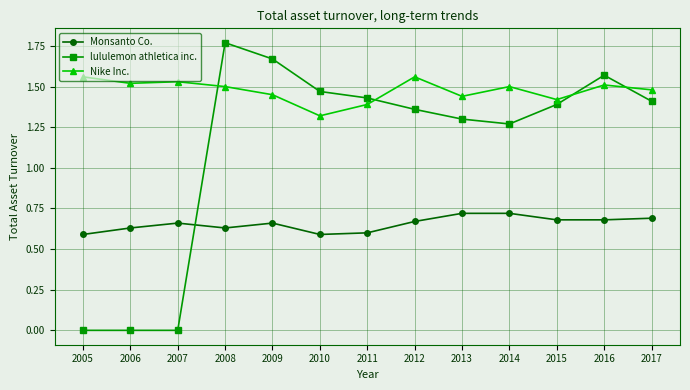

Rank the series by their average value, from lowest to highest.

Monsanto Co., lululemon athletica inc., Nike Inc.